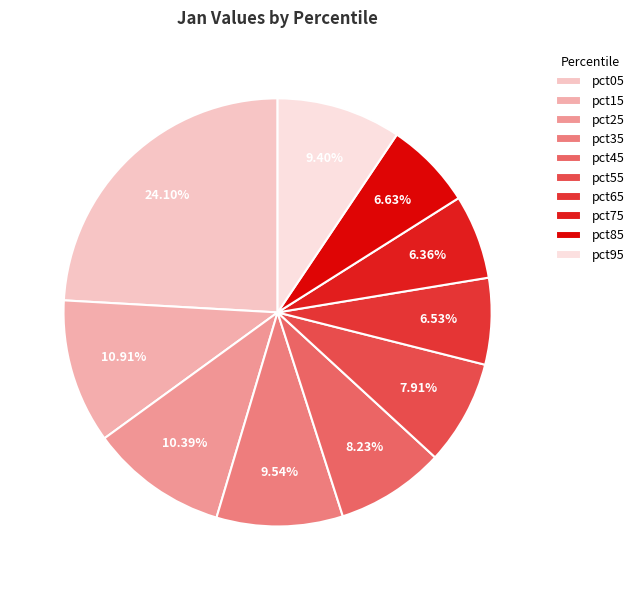

To the nearest percent, what is the average slice percentage?

10%